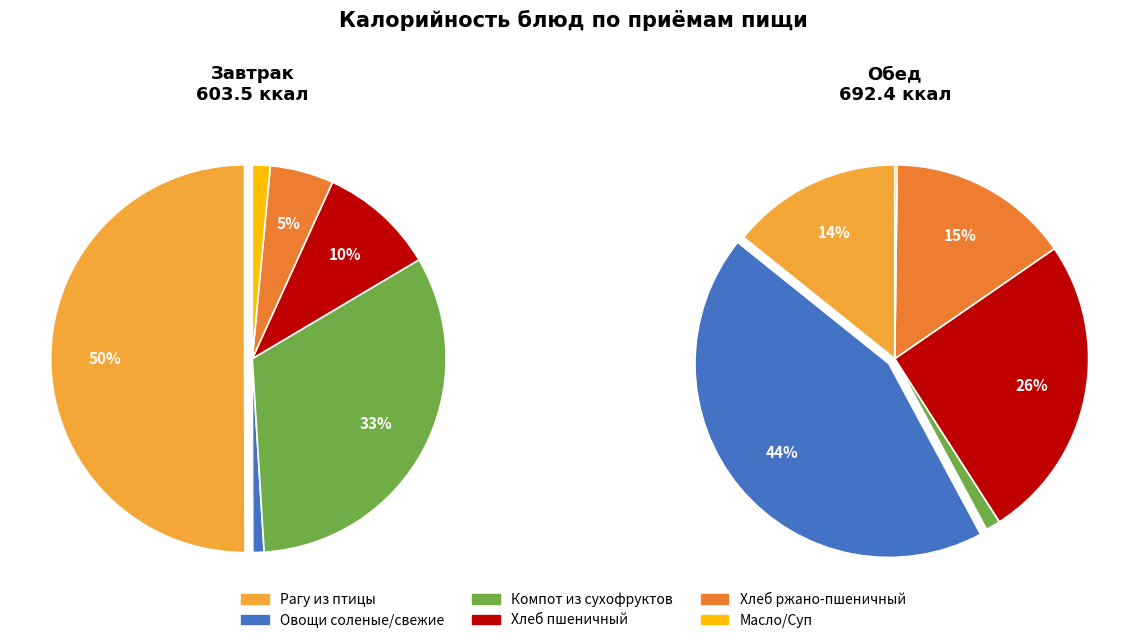

Which slice is the smallest?

Масло/Суп